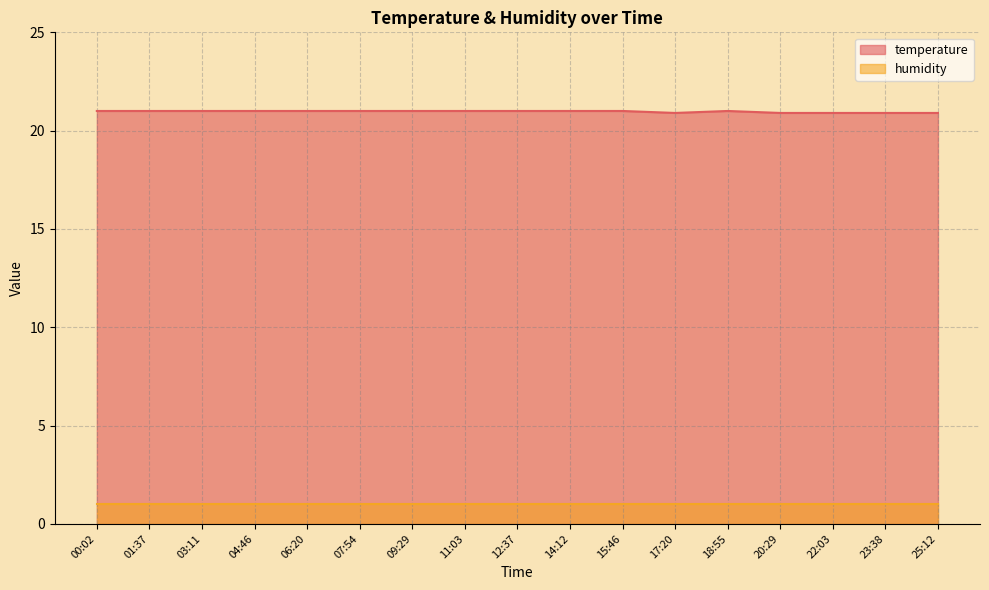

How many interior local valleys (lower than both neighbors) does the data have?

1